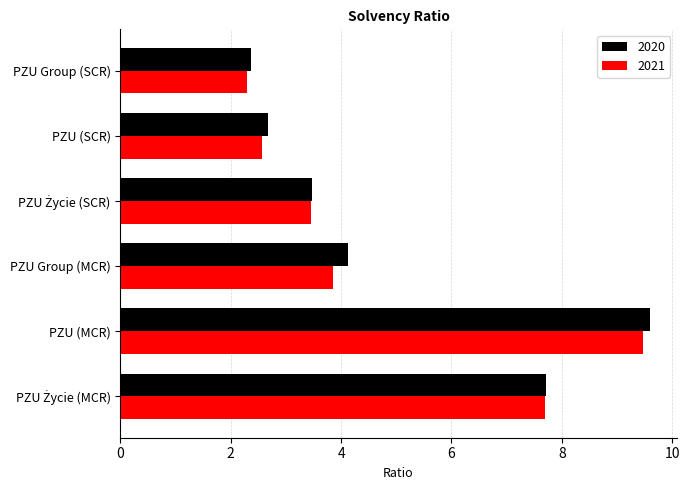

What is the average value of the 2020 series?

5.0